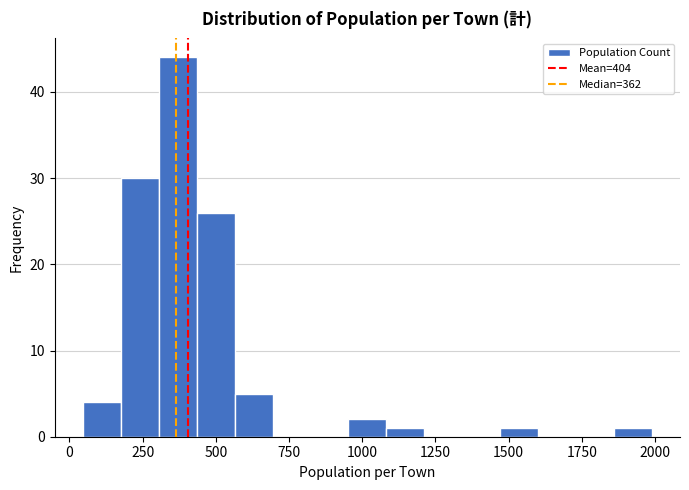

Read against the x-axis, roughly where is the centre of the tallest bar?

350